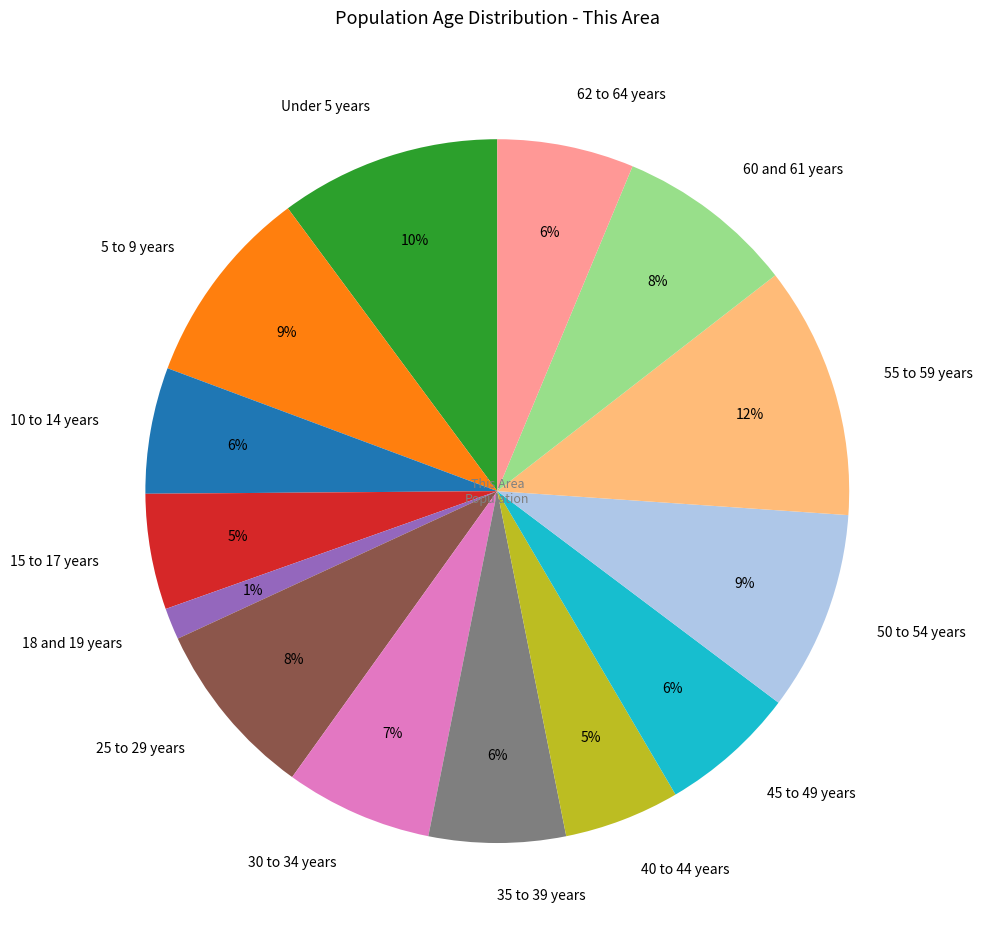

Is the sum of 55 to 59 years and 50 to 54 years greater than half?

No